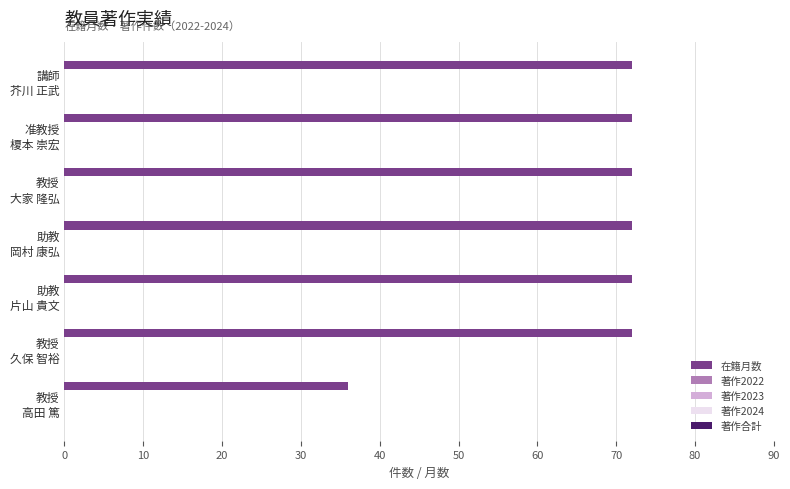

What is the value of the 5th bar from the top?

72